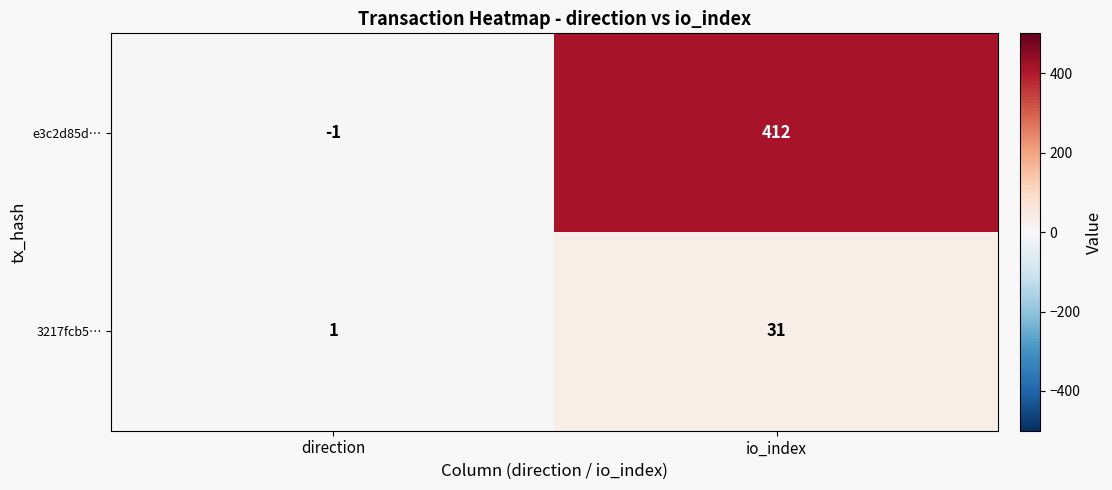

At which label is 3217fcb5… closest to 16?

direction